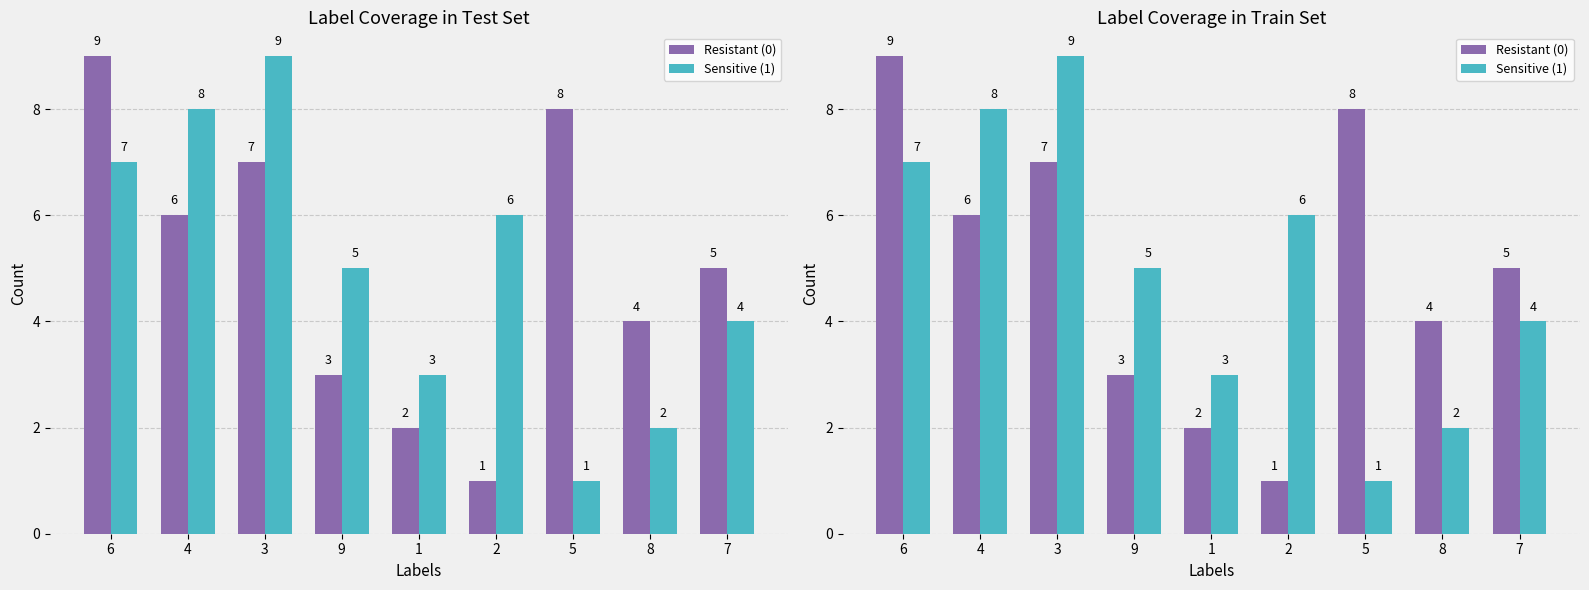

How many values in the Sensitive (1) series are below 5?

4